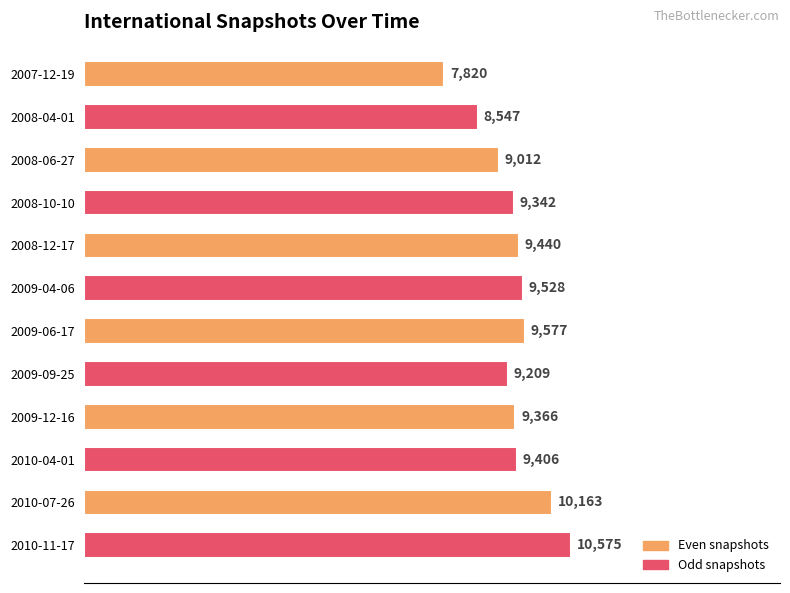

How many bars are there in total?

12